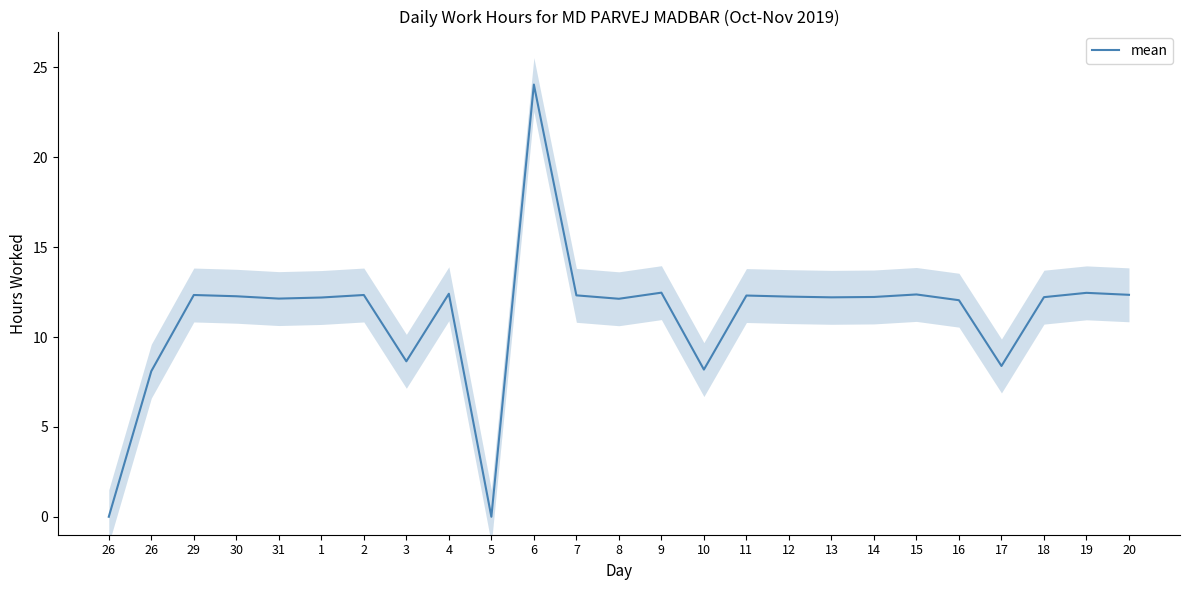

Between 2 and 31, which is larger?

2